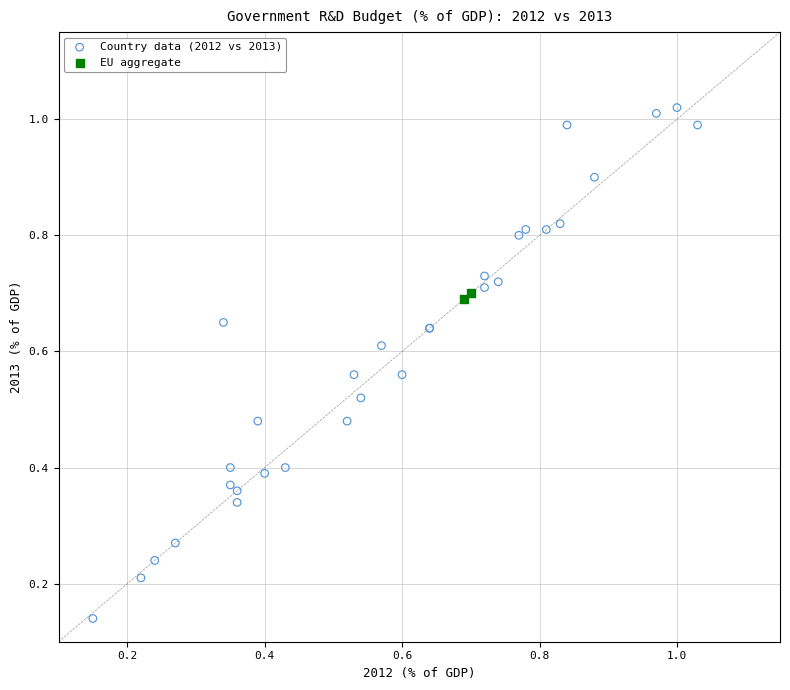

Which series reaches the minimum Y coordinate?

Country data (2012 vs 2013)